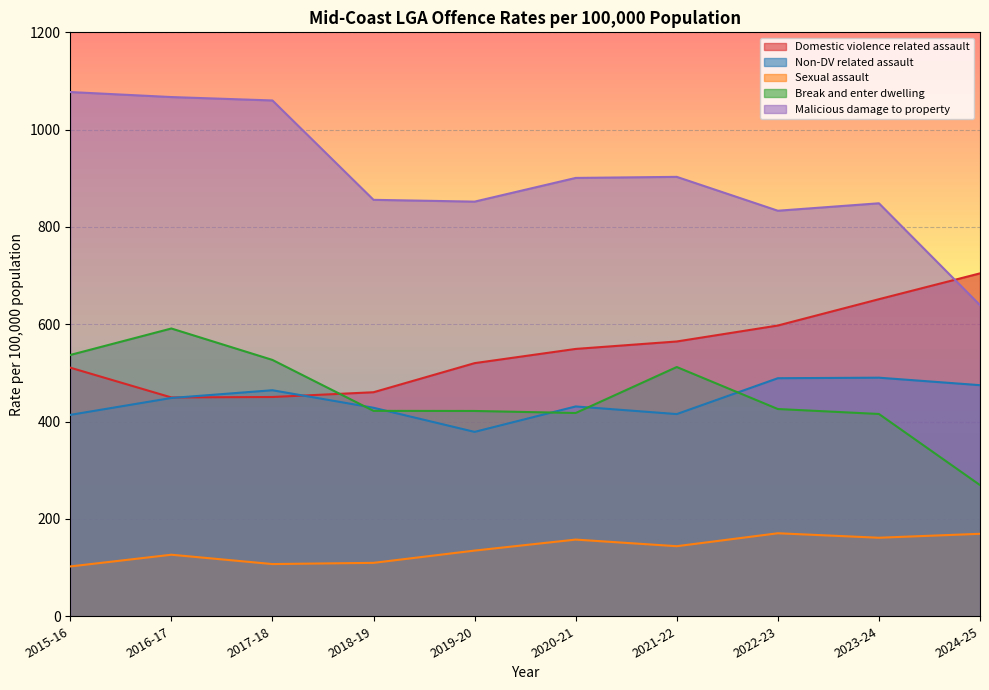

True or false: Malicious damage to property and Non-DV related assault cross at least once.

False